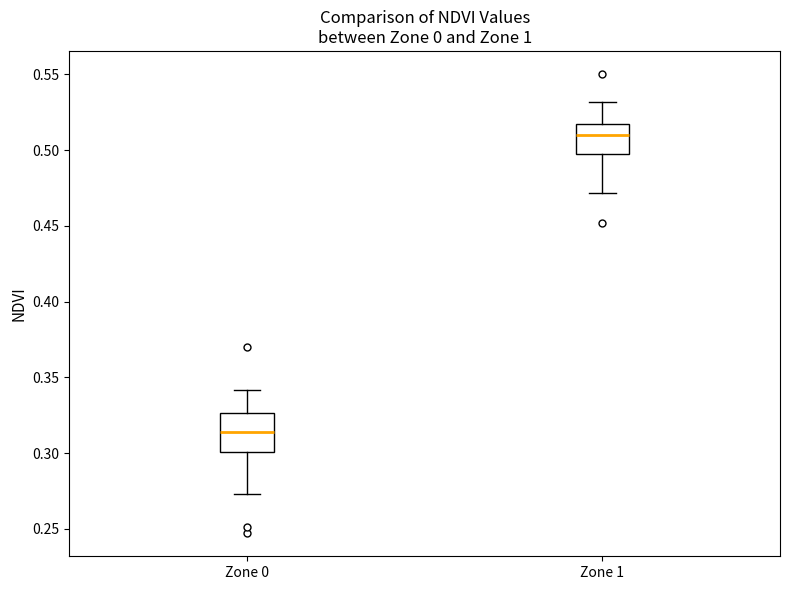

Reading left to right, read every box against the y-axis: the position of its median line, the range the box covers, and the ends of its whiskers. The values are not printed on the chart, so give them approximately, as read against the axis.

Zone 0: median 0.315, box 0.300 to 0.325, whiskers 0.275 to 0.340
Zone 1: median 0.510, box 0.495 to 0.515, whiskers 0.470 to 0.530